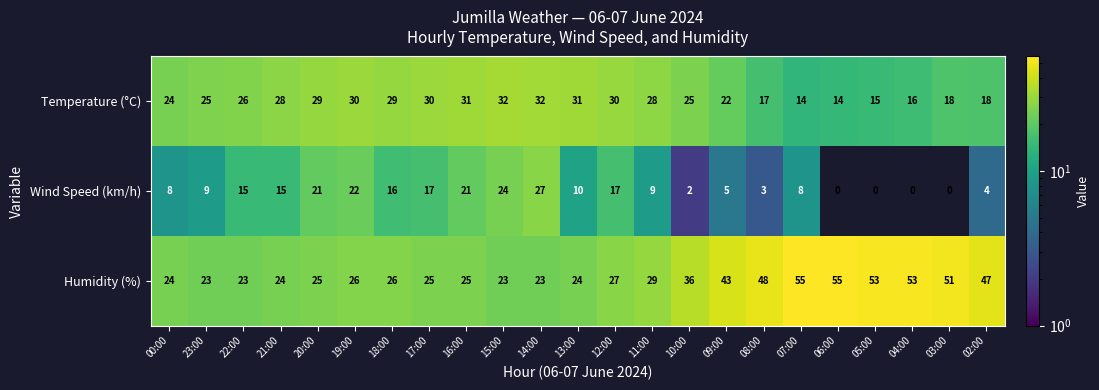

Is it true that Temperature (°C) equals 25 at 23:00?

True